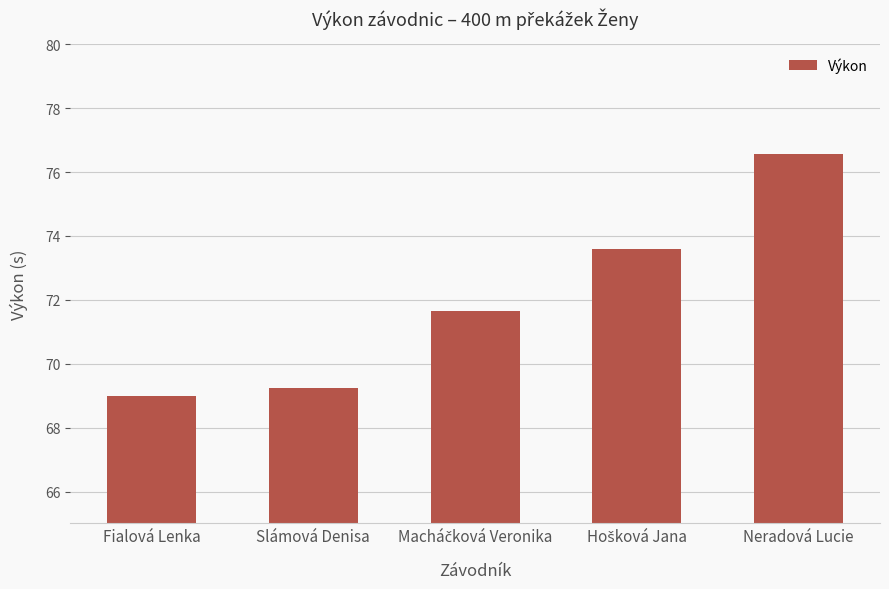

What is the value of the 3rd bar from the left?

71.7